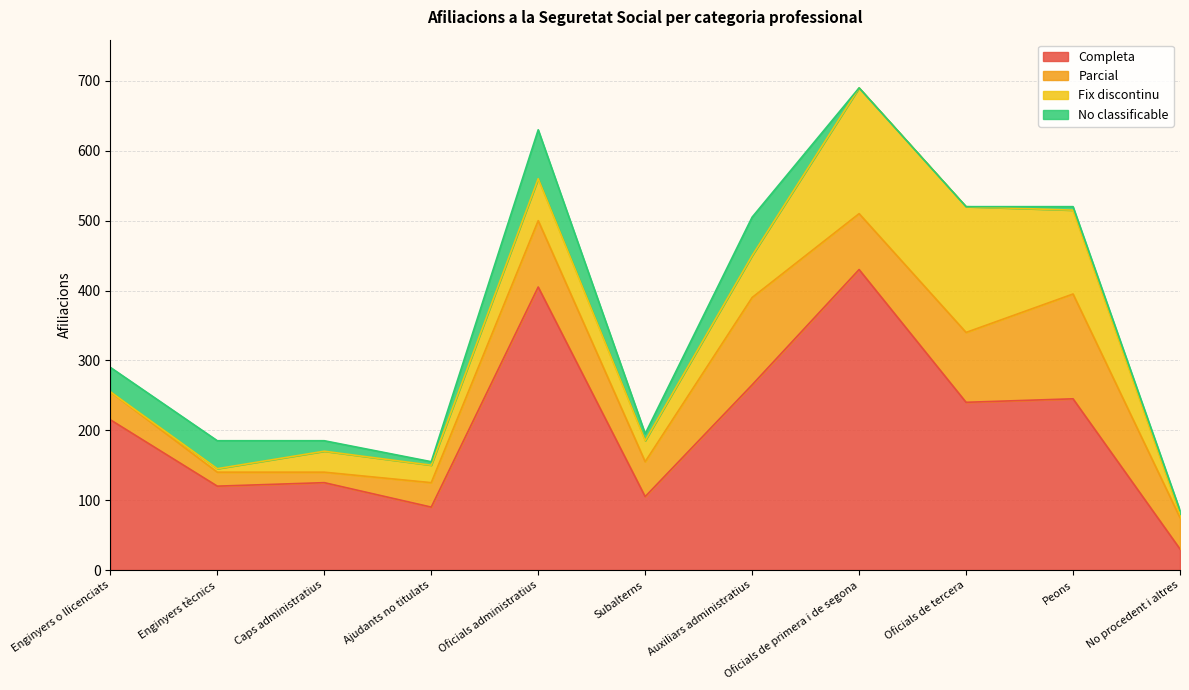

Reading left to right, extract all data points from this chart.

Completa: 215	120	125	90	405	105	265	430	240	245	30
Parcial: 40	20	15	35	95	50	125	80	100	150	45
Fix discontinu: 0	5	30	25	60	30	60	180	180	120	5
No classificable: 35	40	15	5	70	10	55	0	0	5	5